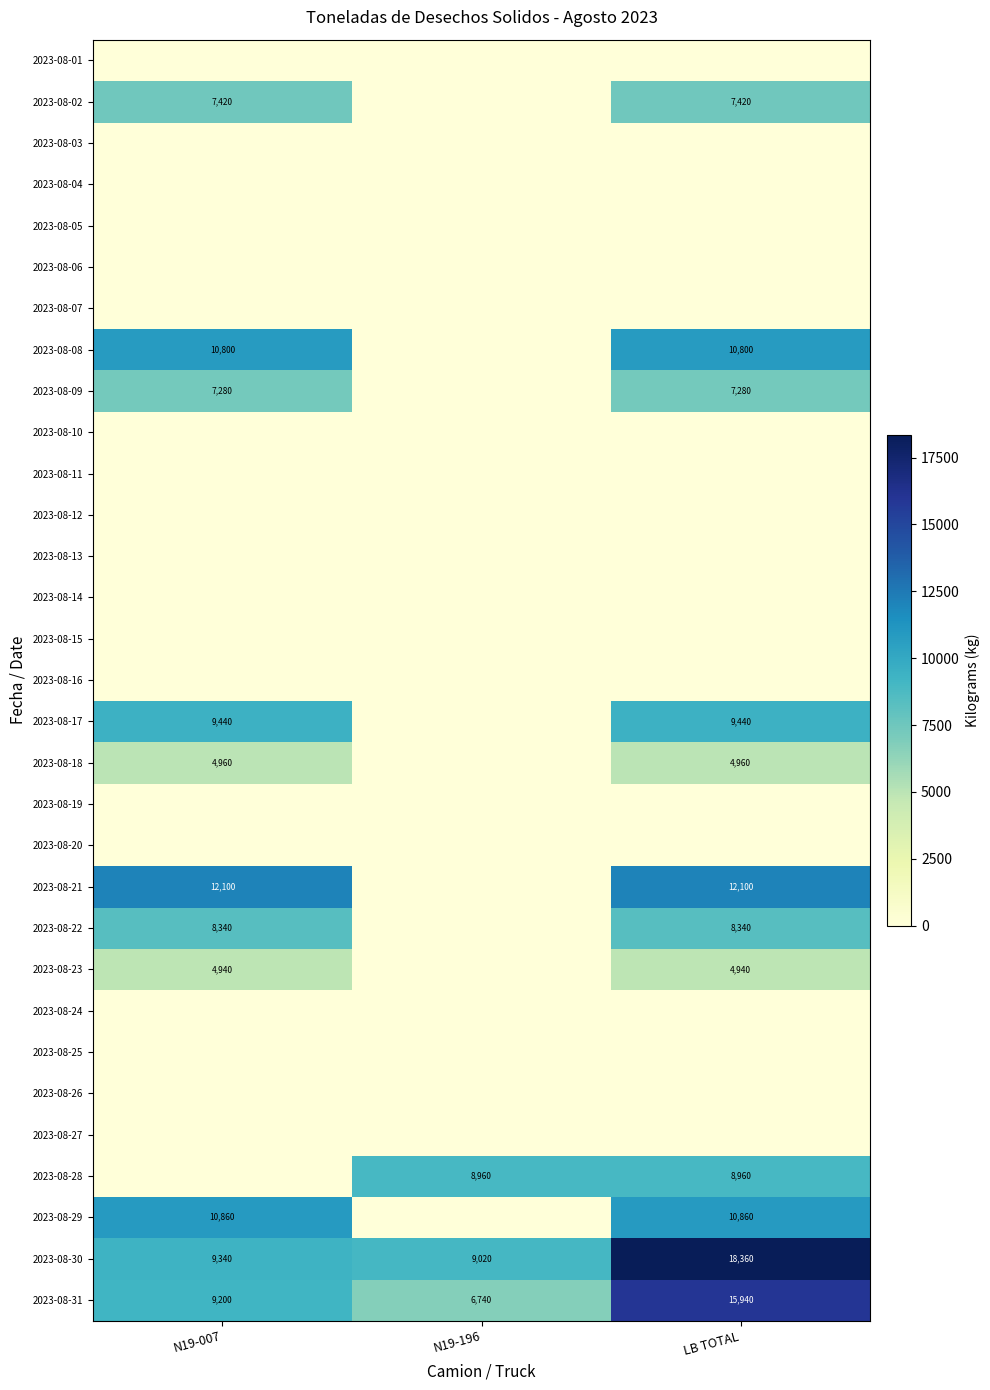

True or false: 2023-08-09 has a value of 7280 at LB TOTAL.

True